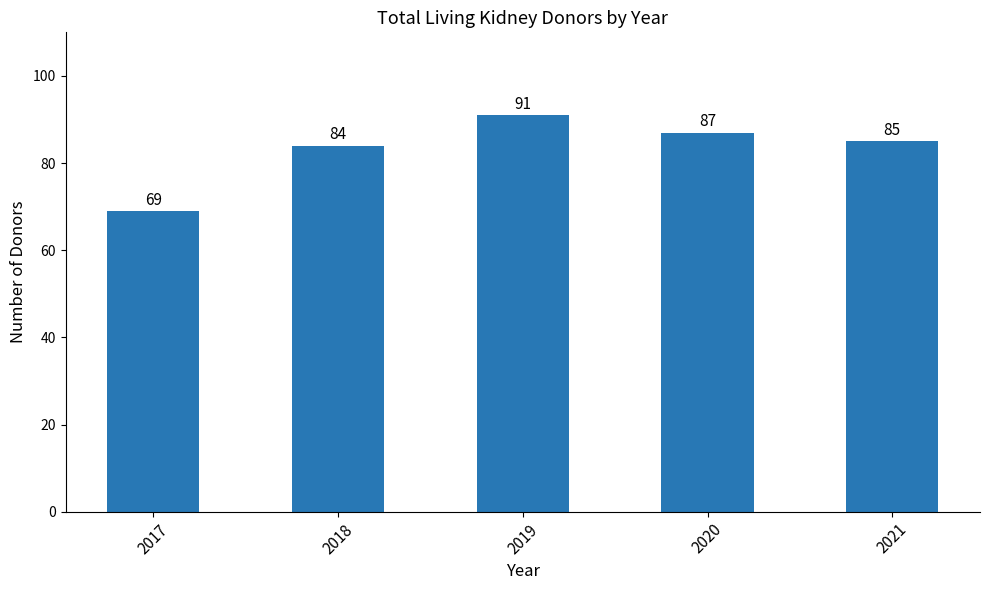

How many distinct data groups are displayed?

1